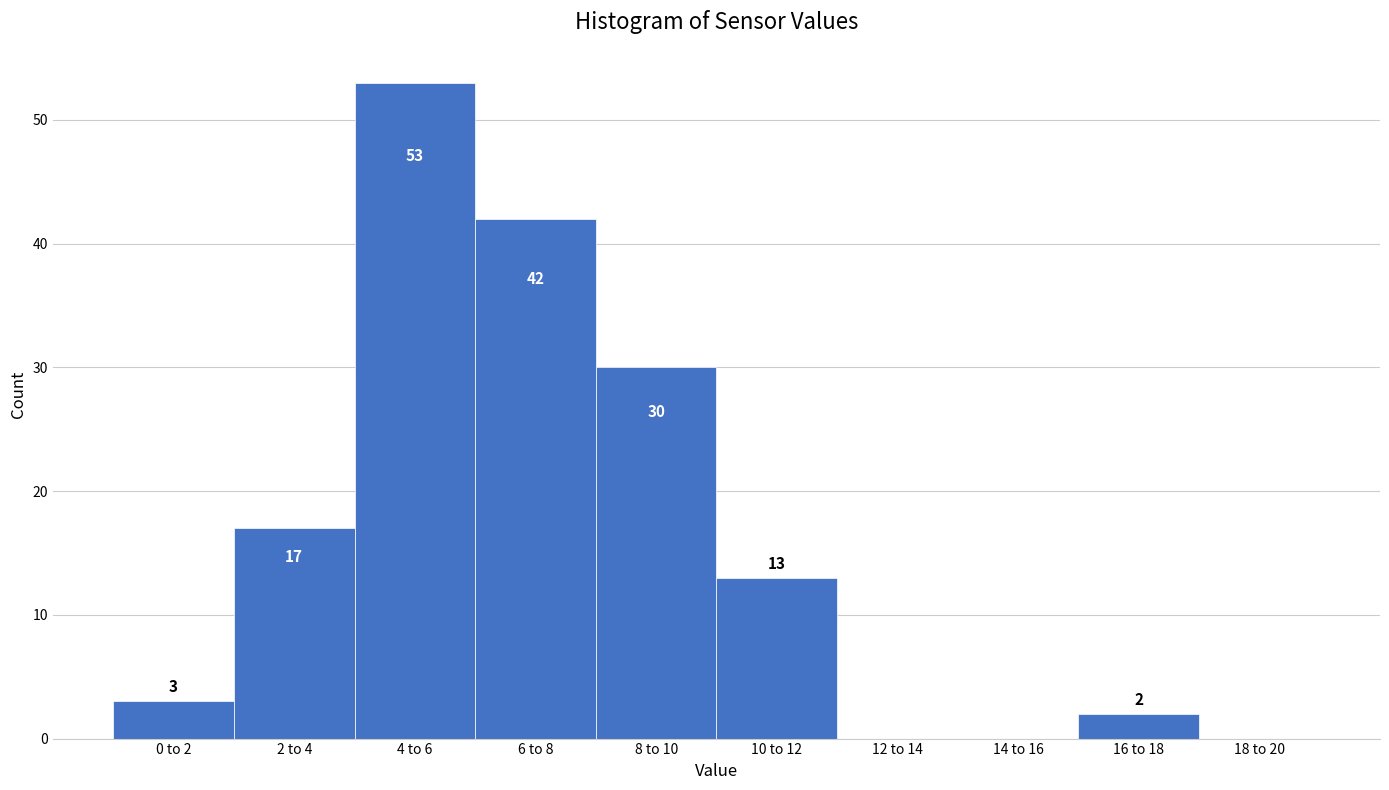

Reading left to right, extract all data points from this chart.

0 to 2=3	2 to 4=17	4 to 6=53	6 to 8=42	8 to 10=30	10 to 12=13	12 to 14=0	14 to 16=0	16 to 18=2	18 to 20=0